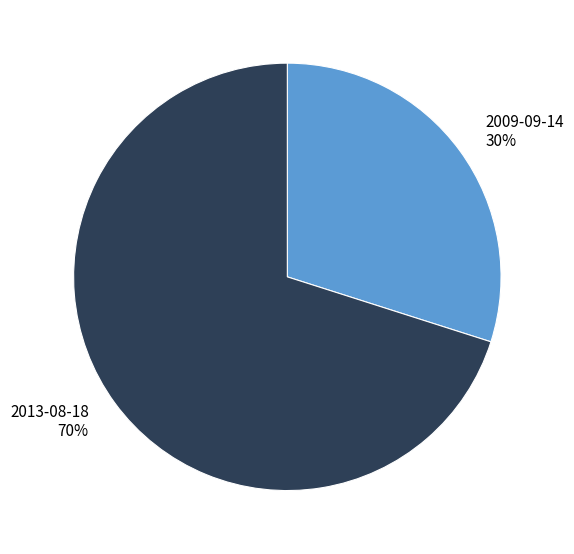

To the nearest percent, what portion does 2013-08-18 represent?

70%